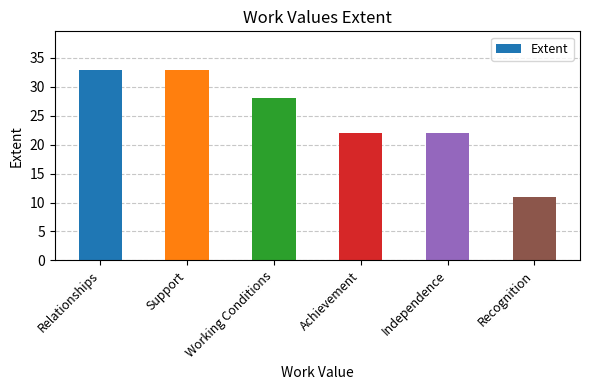

What is the difference between the values at Achievement and Working Conditions?

6